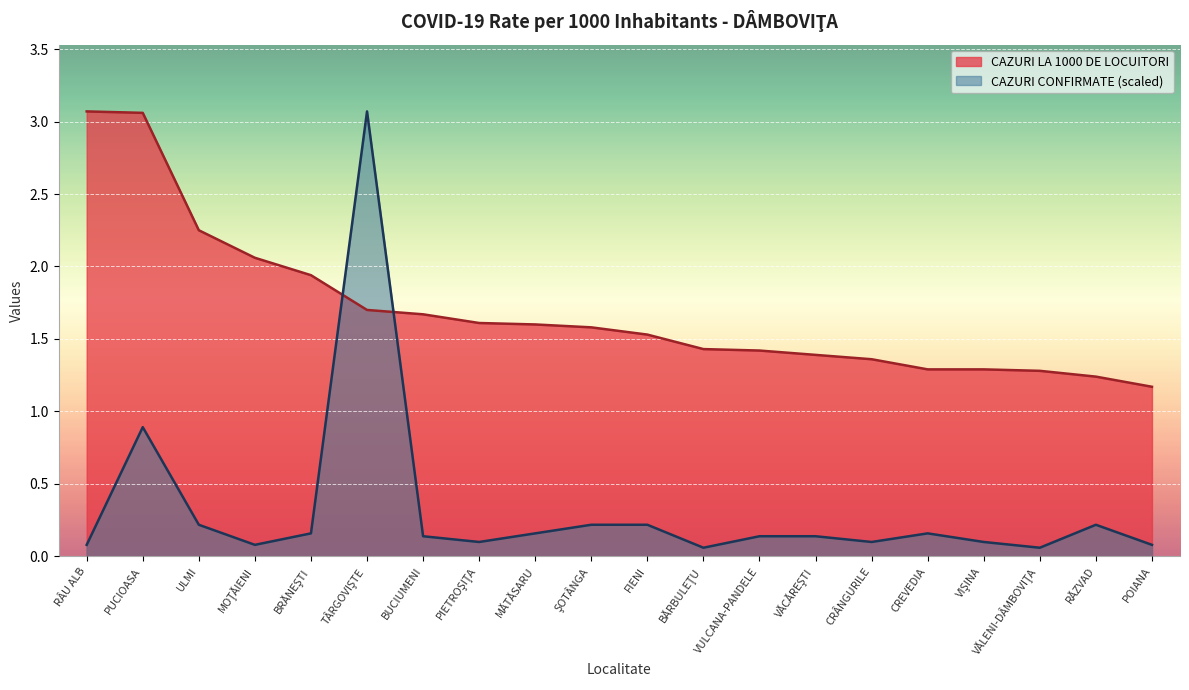

Which series ends up on top after the final intersection of CAZURI CONFIRMATE and CAZURI LA 1000 DE LOCUITORI?

CAZURI LA 1000 DE LOCUITORI